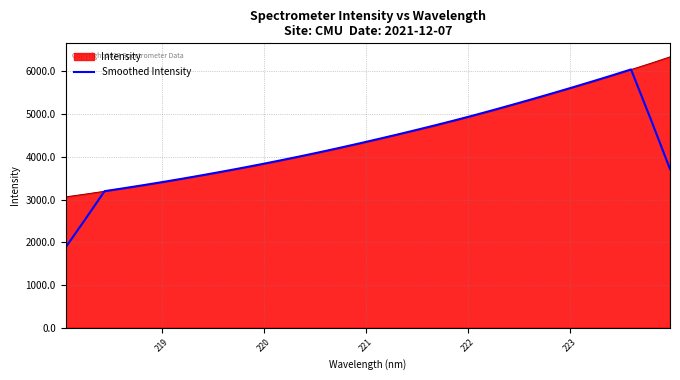

What is the maximum value for Smoothed Intensity?

6045.9